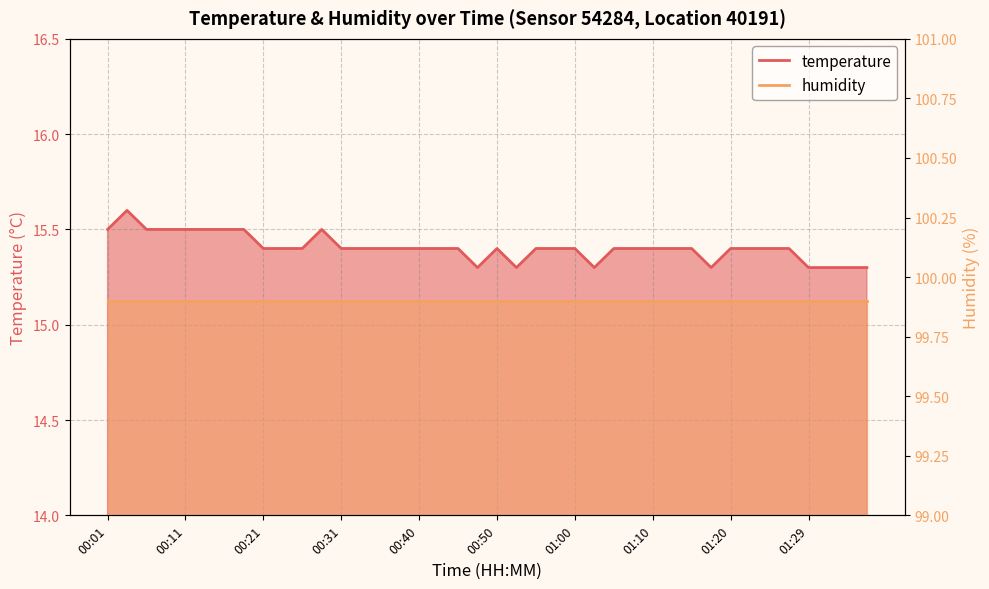

Does the chart have visible grid lines?

Yes